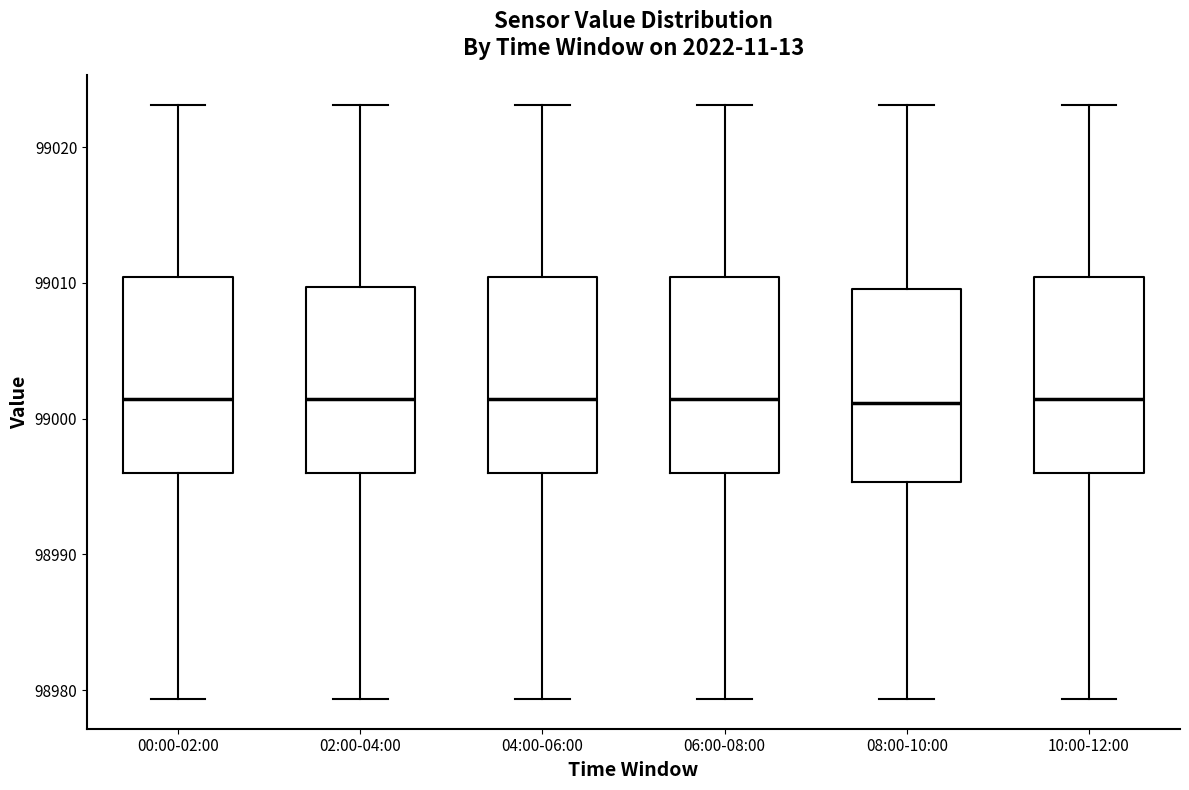

Reading left to right, read every box against the y-axis: the position of its median line, the range the box covers, and the ends of its whiskers. The values are not printed on the chart, so give them approximately, as read against the axis.

00:00-02:00: median 99001, box 98996 to 99010, whiskers 98979 to 99023
02:00-04:00: median 99001, box 98996 to 99010, whiskers 98979 to 99023
04:00-06:00: median 99001, box 98996 to 99010, whiskers 98979 to 99023
06:00-08:00: median 99001, box 98996 to 99010, whiskers 98979 to 99023
08:00-10:00: median 99001, box 98995 to 99010, whiskers 98979 to 99023
10:00-12:00: median 99001, box 98996 to 99010, whiskers 98979 to 99023